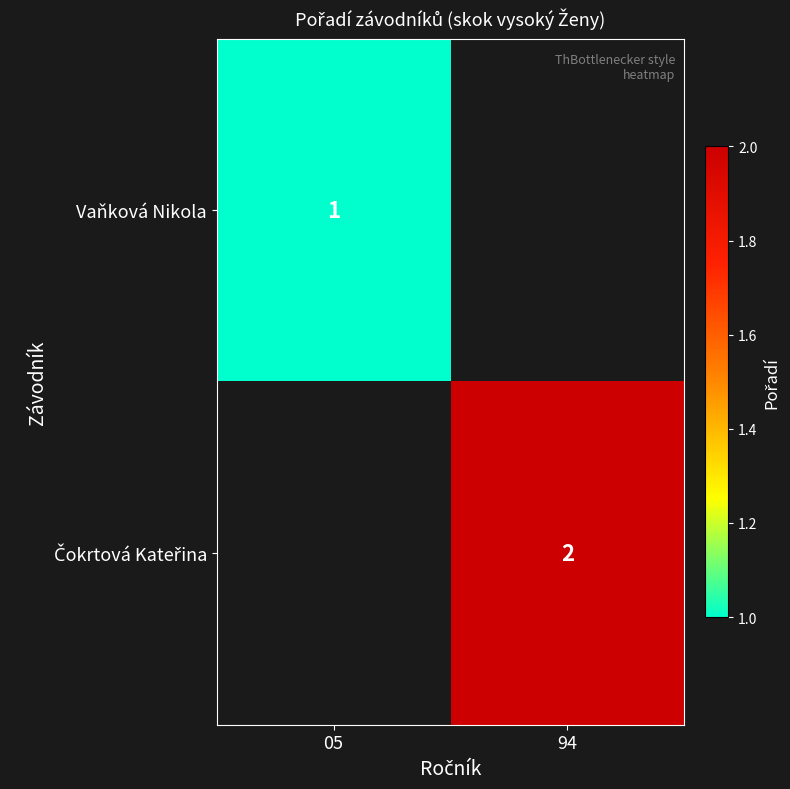

List the labels in order of Vaňková Nikola value, smallest first.

05, 94